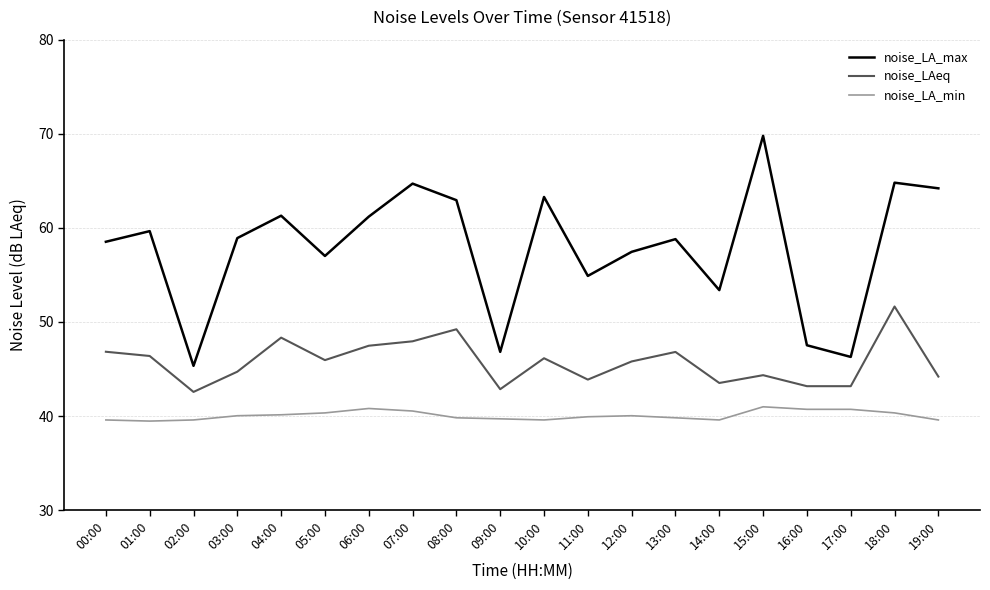

What value does the noise_LAeq series have at 00:00?

46.8